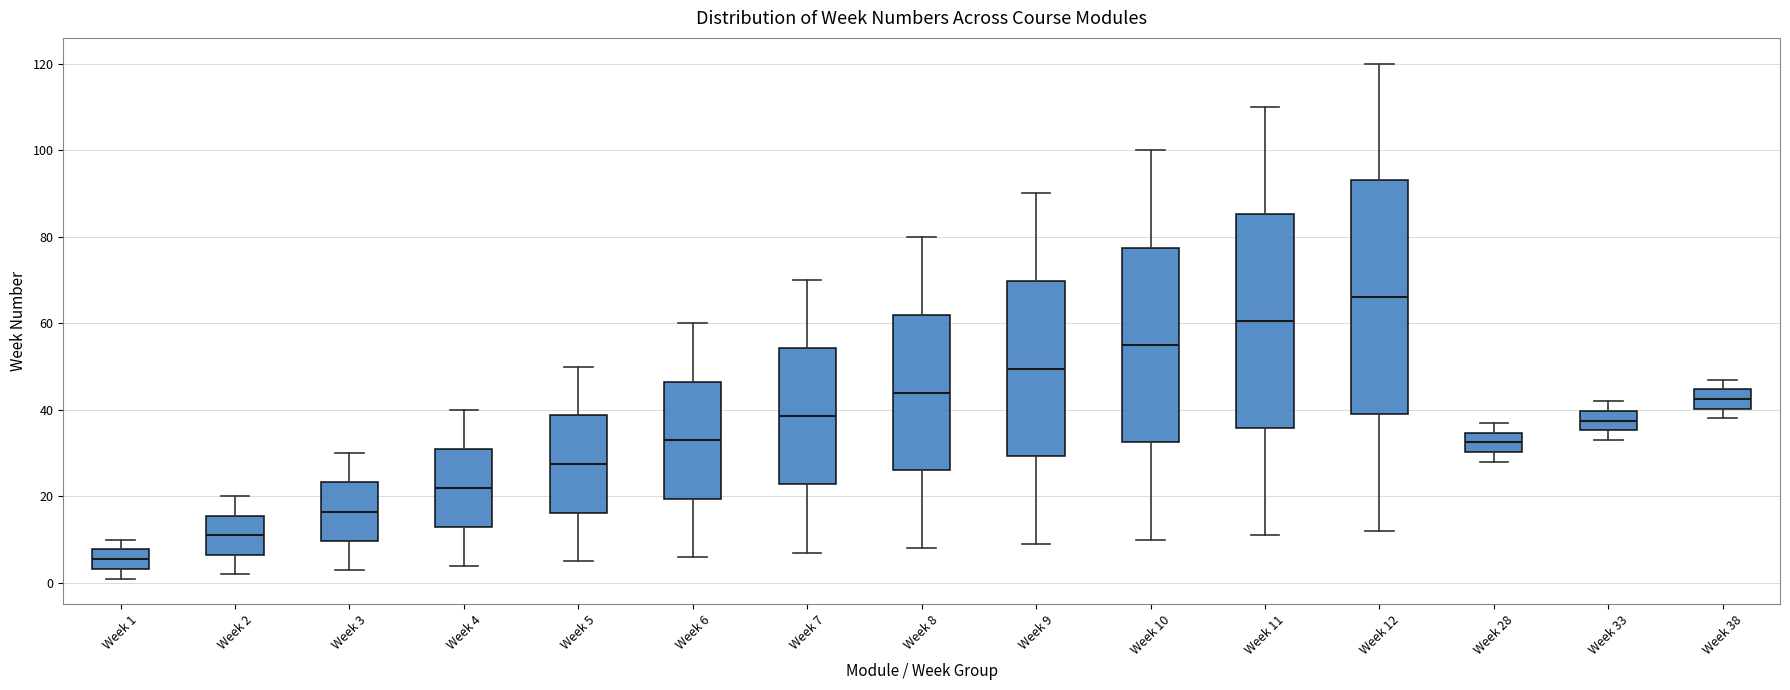

Comparing the boxes themselves (not the whiskers), which one is the tallest?

Week 12